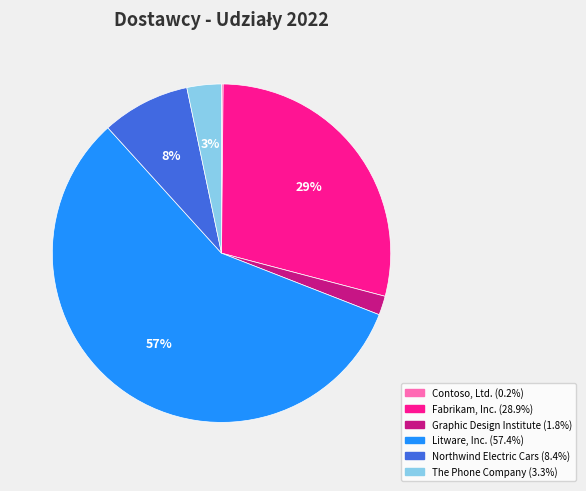

Combined, do Litware, Inc. and Graphic Design Institute account for over 50%?

Yes